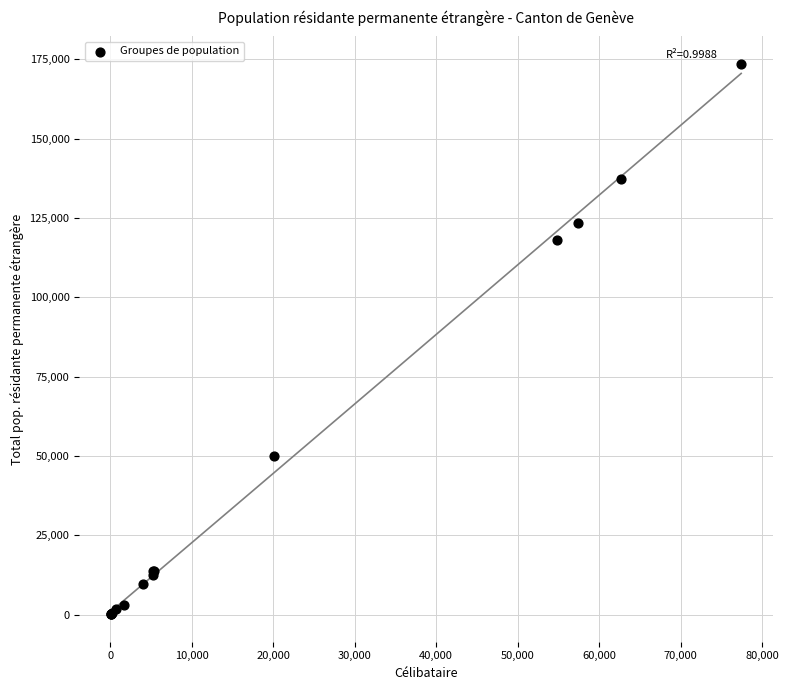

What Y value in the scatter plot is closest to 86847?

118186